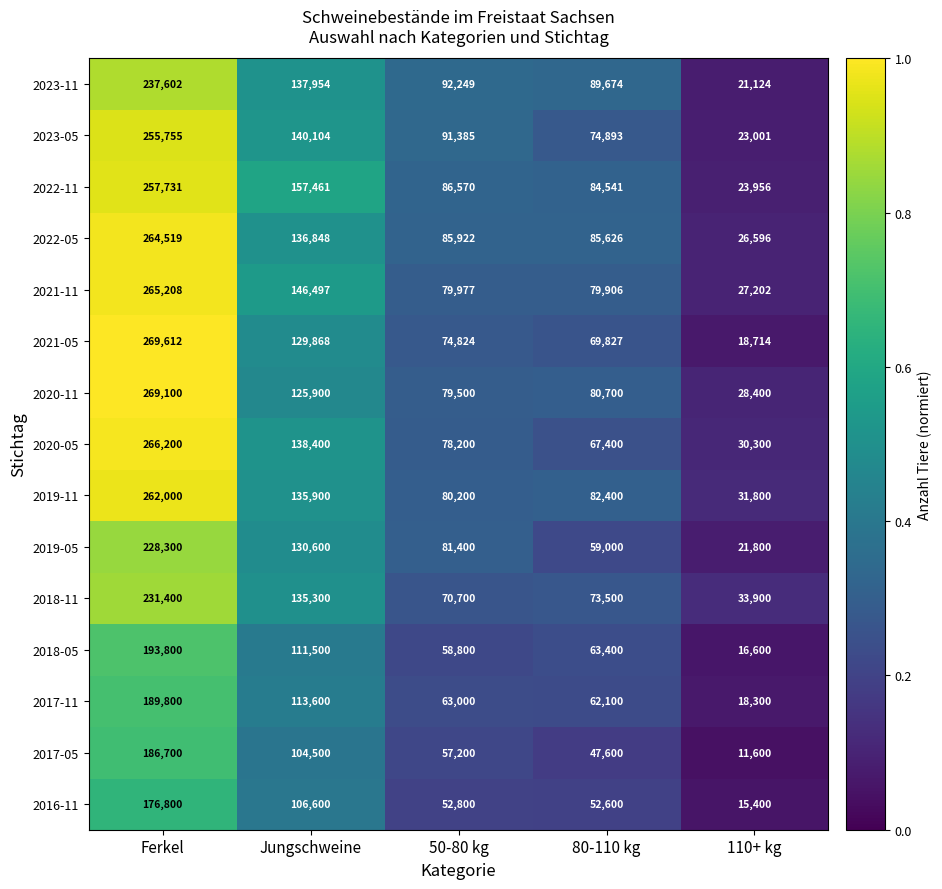

List the series in order of their peak value, highest first.

2021-05, 2020-11, 2020-05, 2021-11, 2022-05, 2019-11, 2022-11, 2023-05, 2023-11, 2018-11, 2019-05, 2018-05, 2017-11, 2017-05, 2016-11